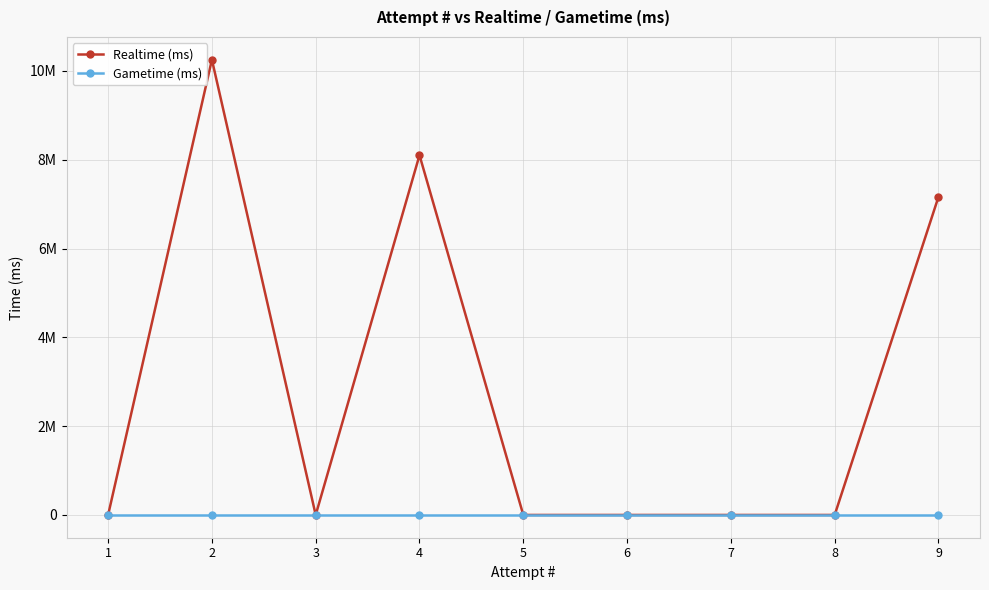

How many lines are shown in the chart?

2